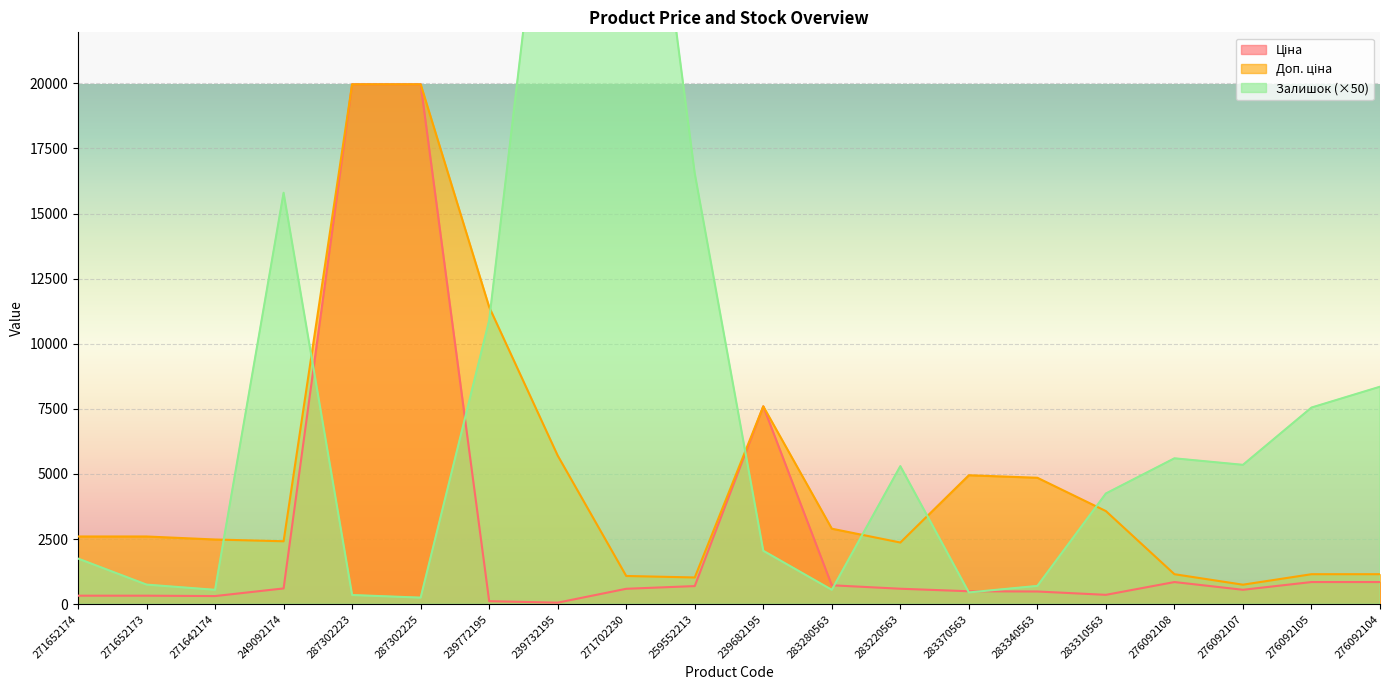

At which label is Залишок closest to 18525?

259552213